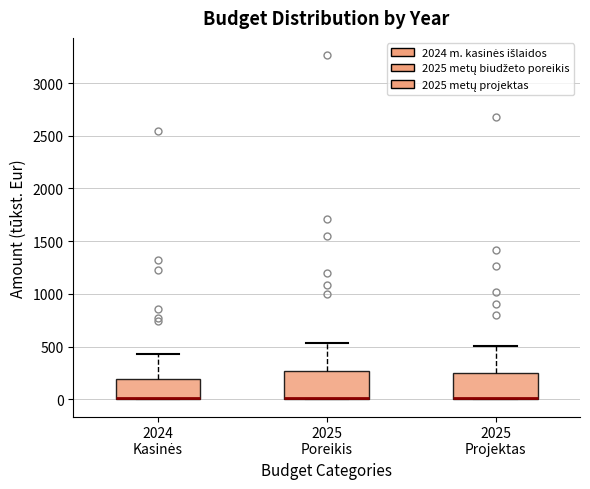

Reading left to right, read every box against the y-axis: the position of its median line, the range the box covers, and the ends of its whiskers. The values are not printed on the chart, so give them approximately, as read against the axis.

2024 Kasinės: median 0 (drawn on the box's lower edge), box 0 to 200, whiskers 0 to 450
2025 Poreikis: median 0 (drawn on the box's lower edge), box 0 to 250, whiskers 0 to 550
2025 Projektas: median 0 (drawn on the box's lower edge), box 0 to 250, whiskers 0 to 500